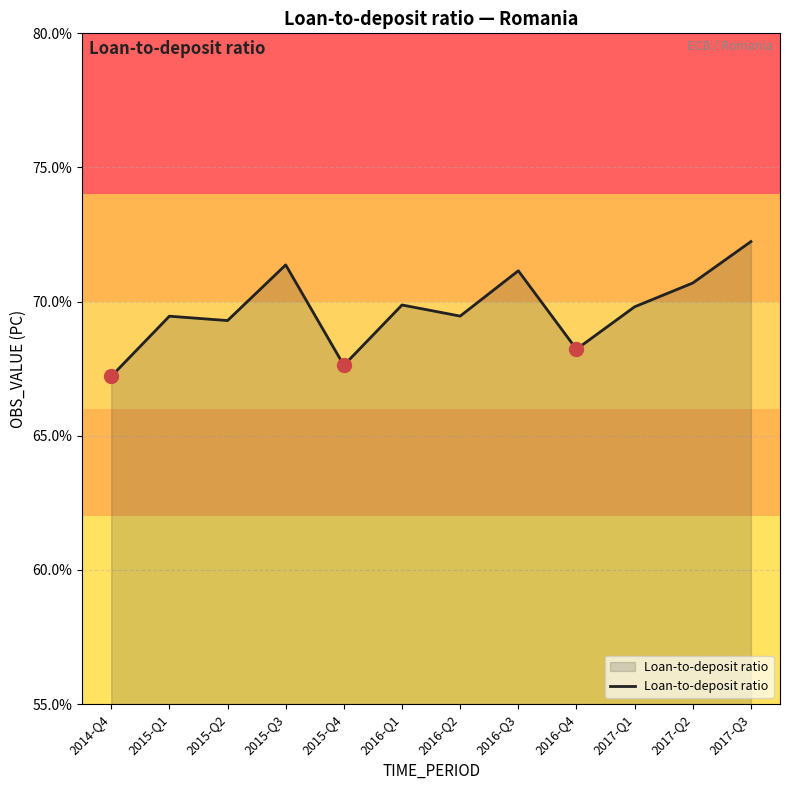

What is the maximum value shown in the chart?

72.2